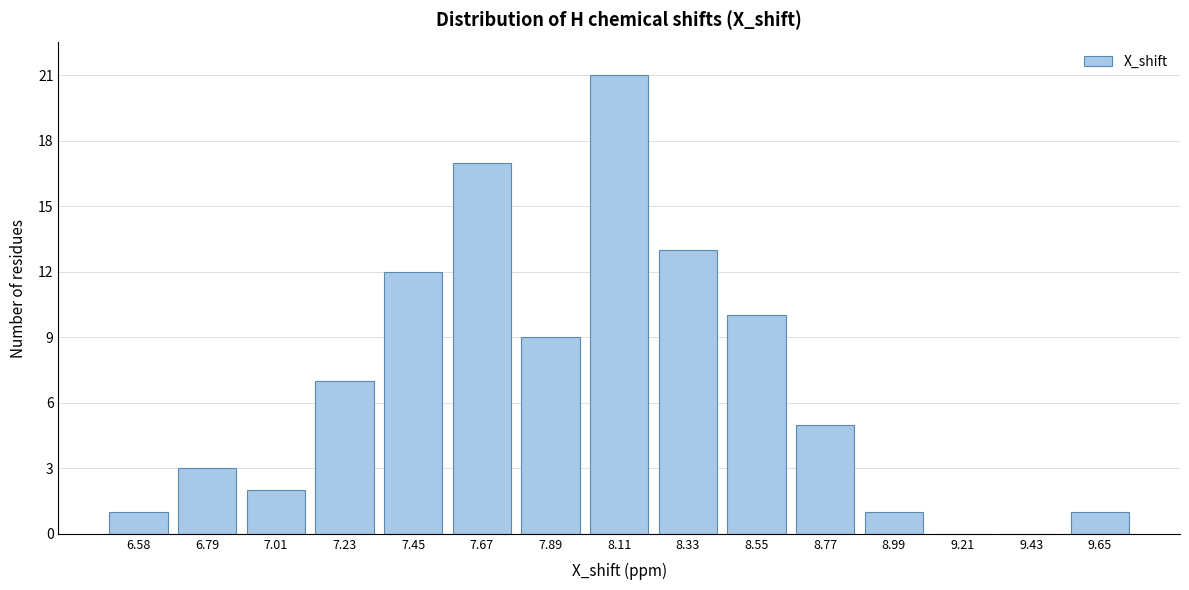

Reading left to right, what are all the values shown in this chart?

6.58=1	6.79=3	7.01=2	7.23=7	7.45=12	7.67=17	7.89=9	8.11=21	8.33=13	8.55=10	8.77=5	8.99=1	9.21=0	9.43=0	9.65=1